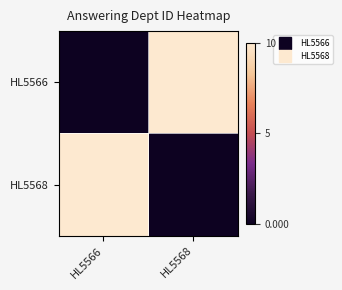

Which series has the widest spread of values?

HL5566